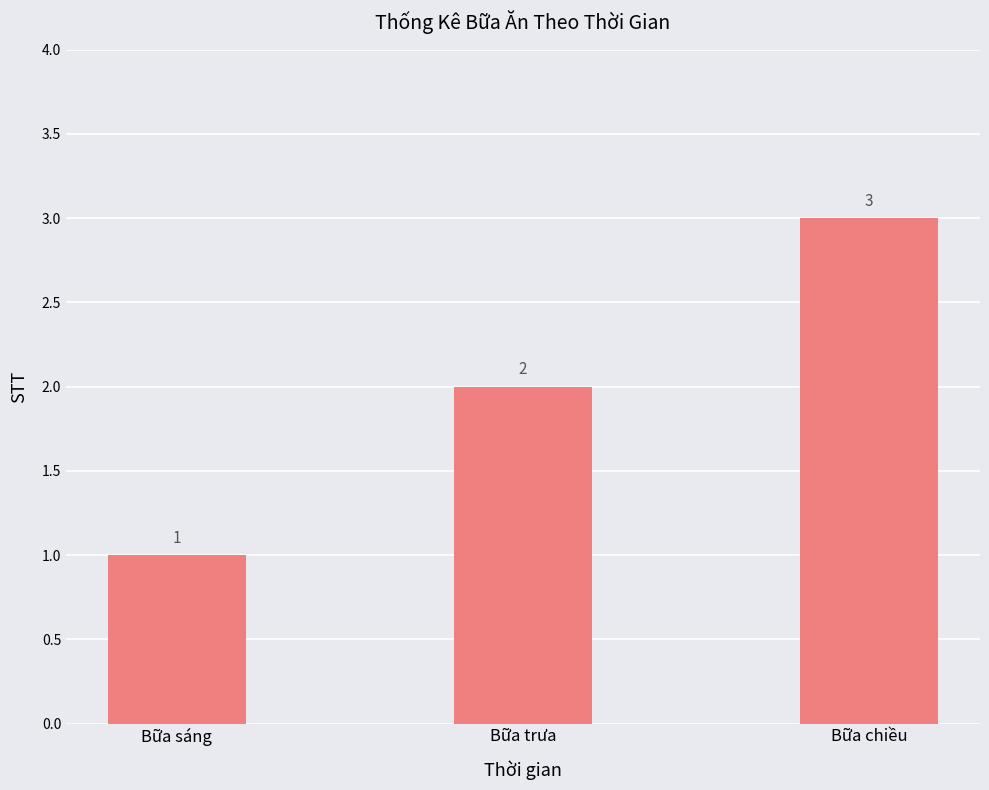

Read the value at Bữa chiều.

3